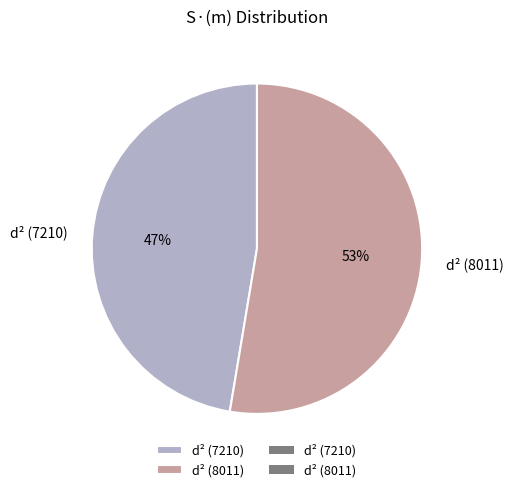

To the nearest percent, what percentage of the pie is d² (7210)?

47%